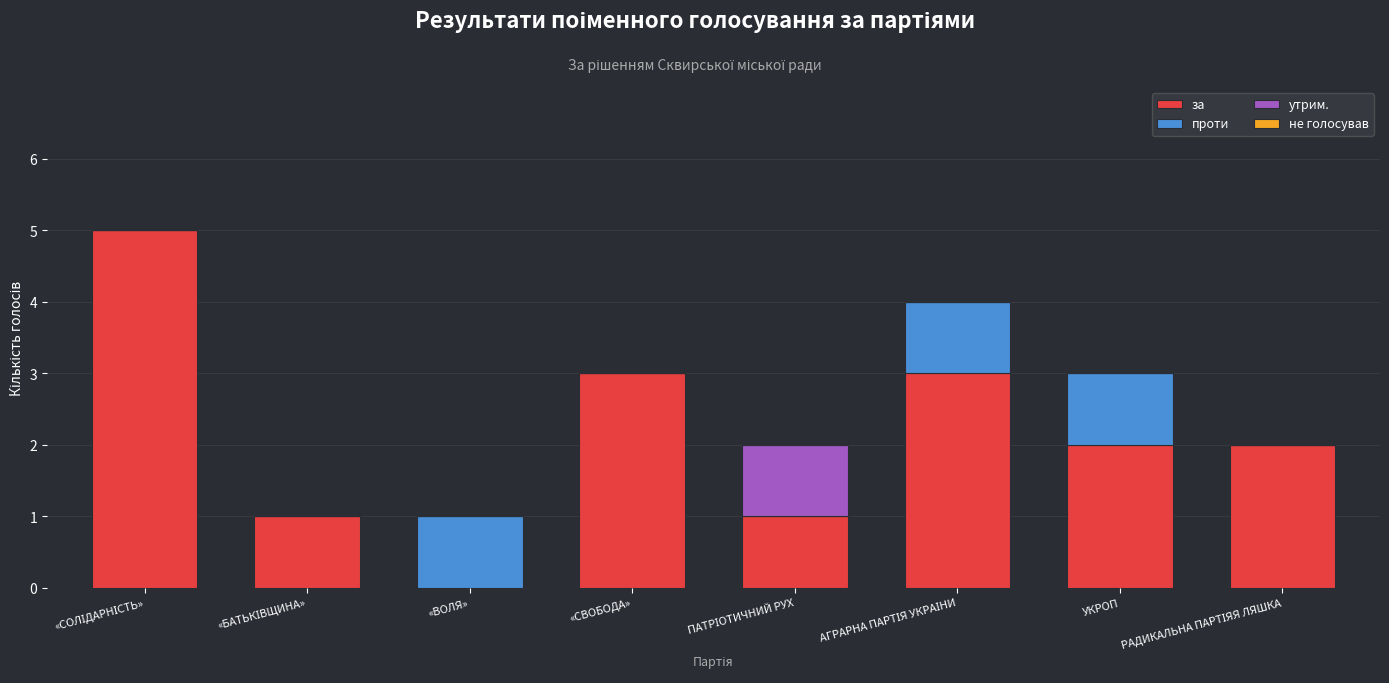

What is the sum of all за values?

17